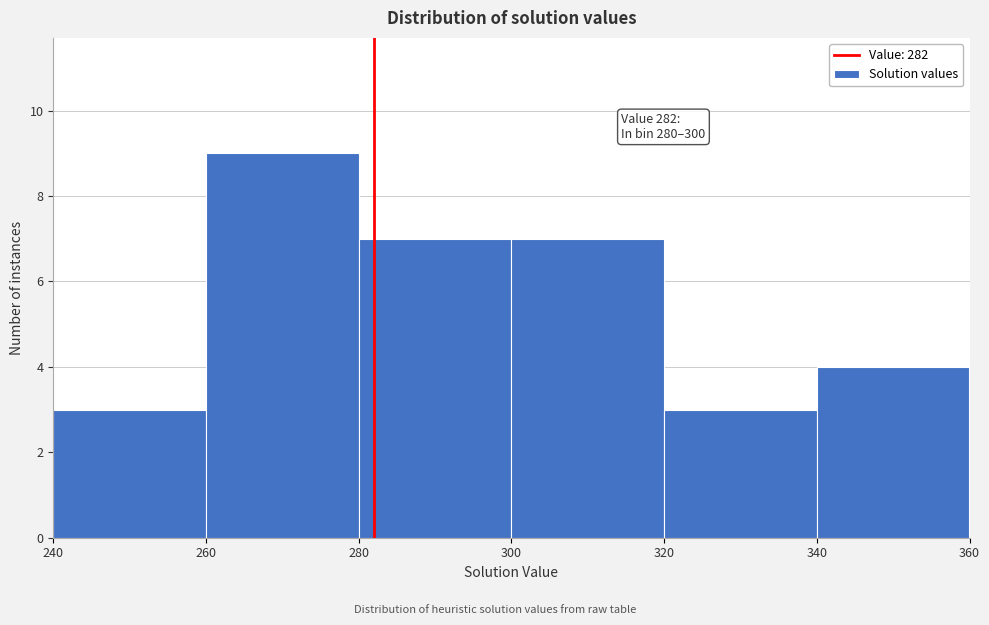

Which range on the x-axis has the tallest bar?

260 to 280